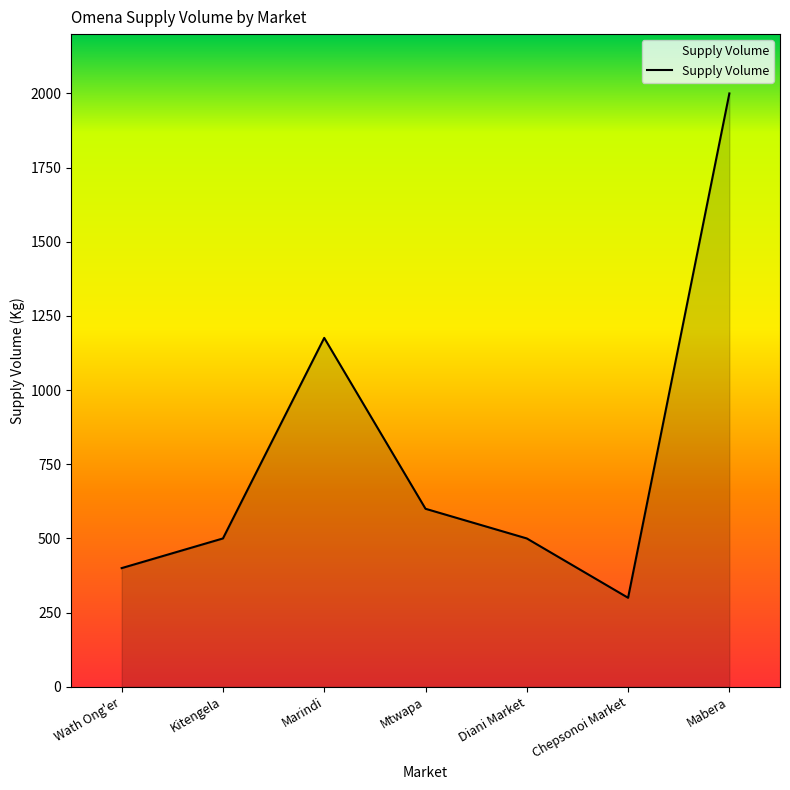

Reading right to left, transcribe all the data shown in this chart.

2000	300	500	600	1176	500	400